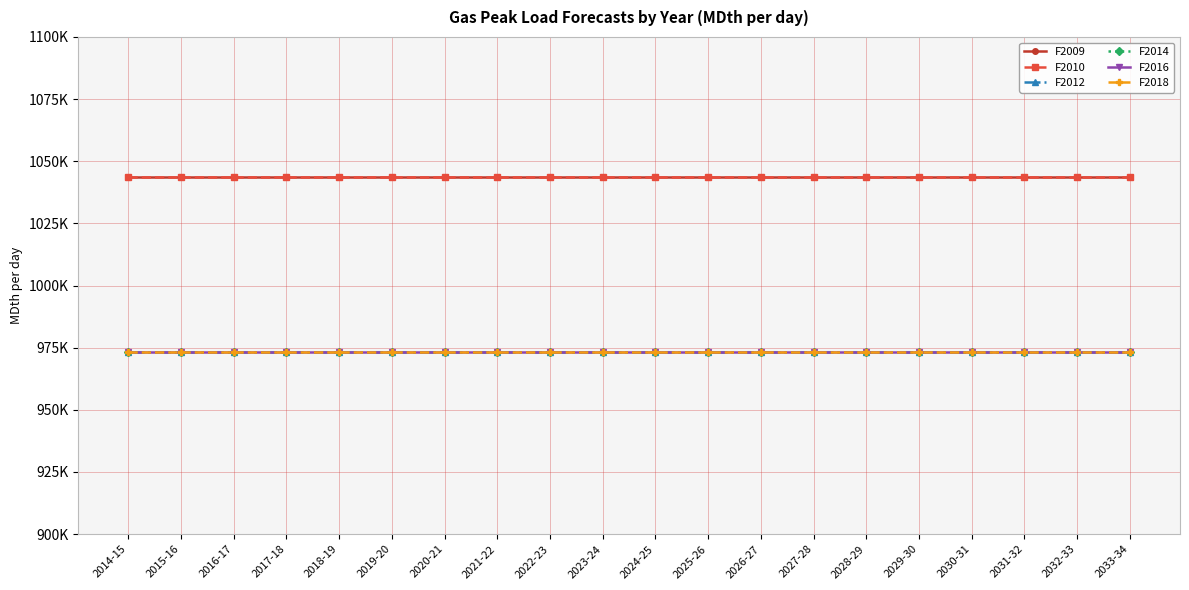

Rank the series by their maximum value, from lowest to highest.

F2012, F2014, F2016, F2018, F2009, F2010